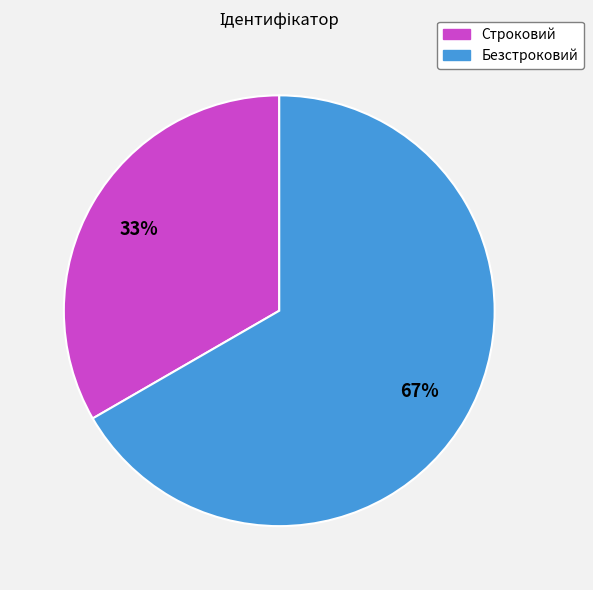

Which slice is the smallest?

Строковий